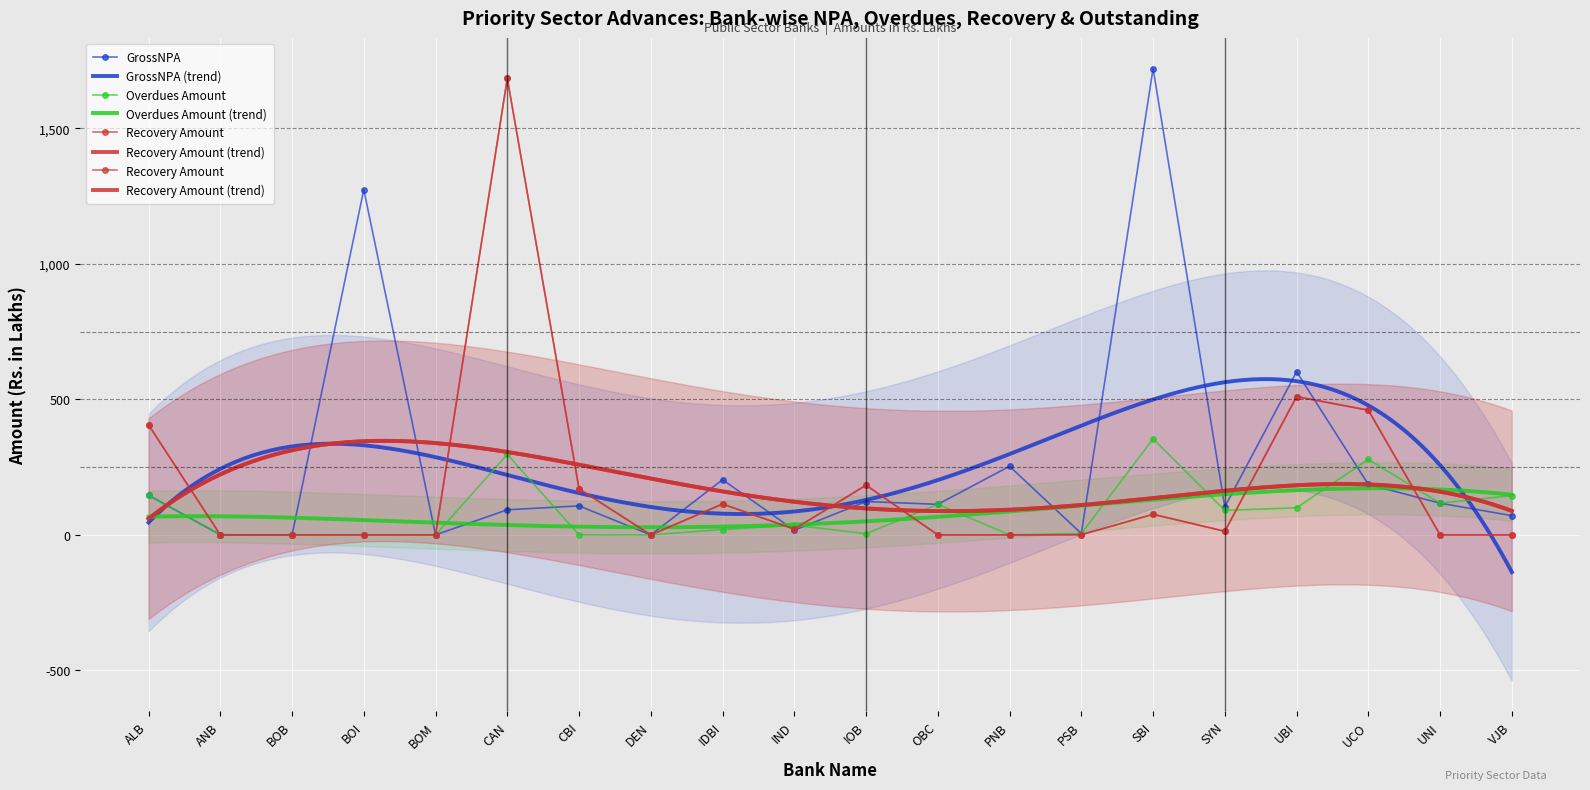

What is the highest value of the GrossNPA series?

1720.7